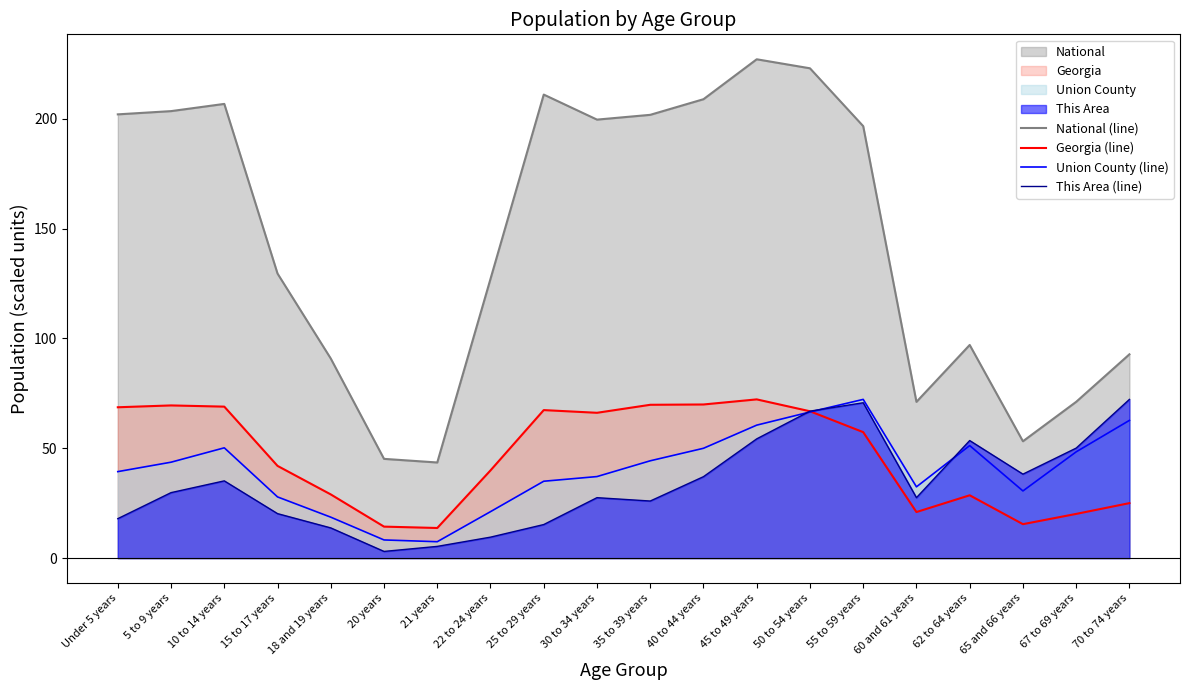

How many categories are shown in the chart?

20